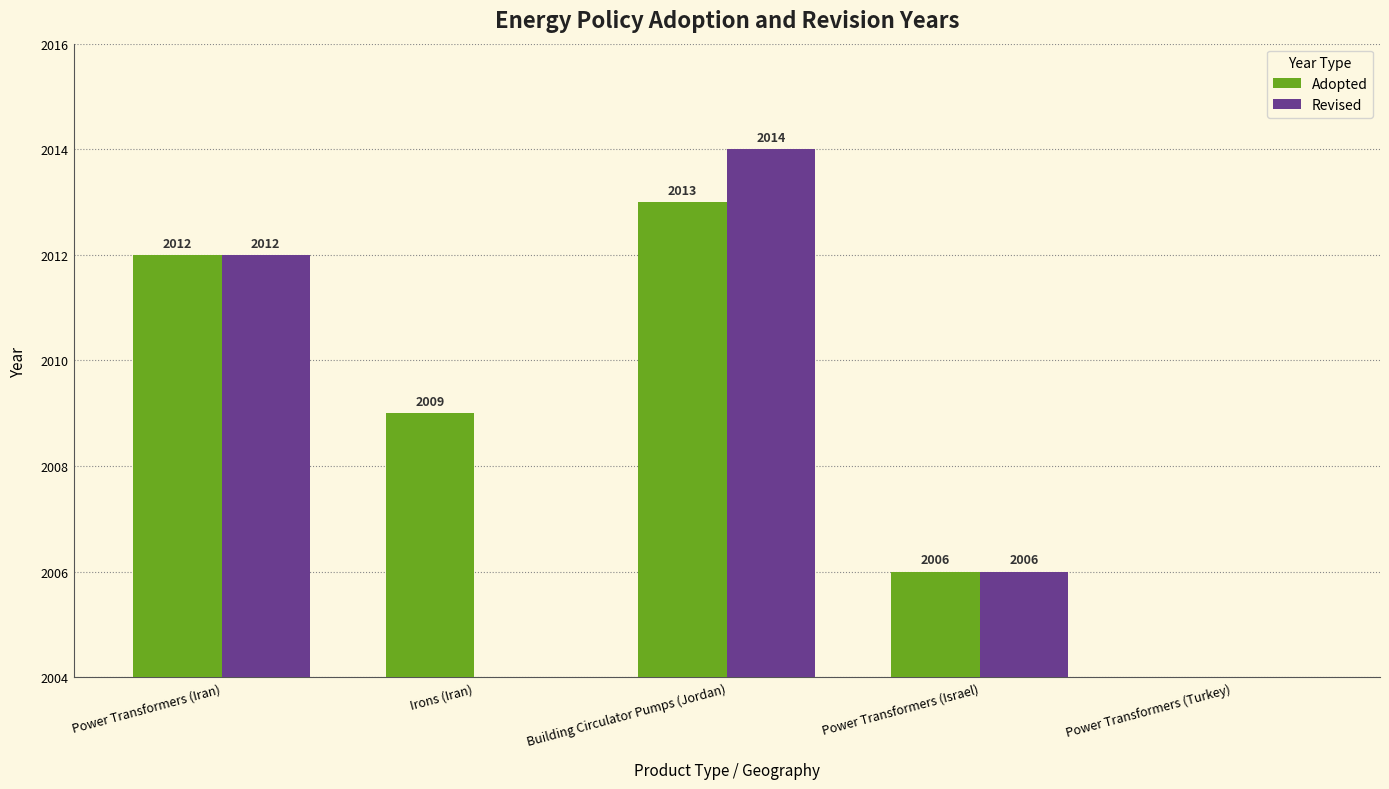

How many series are shown in this chart?

2